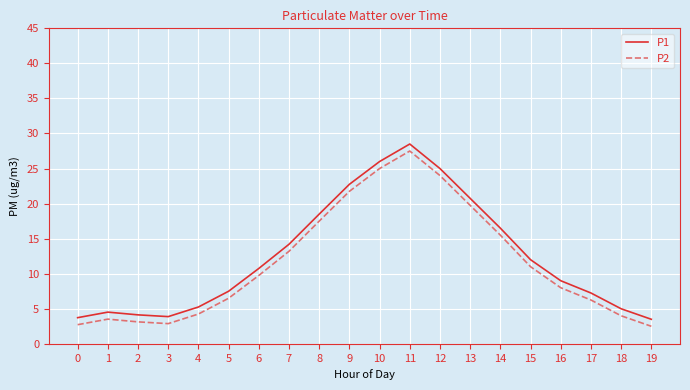

At which category does P1 reach its first local peak?

1